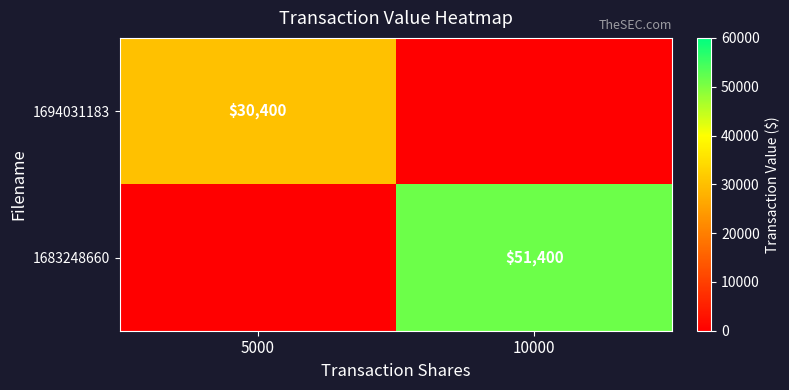

Is the value of 1683248660 at 10000 greater than the value of 1694031183 at 5000?

Yes